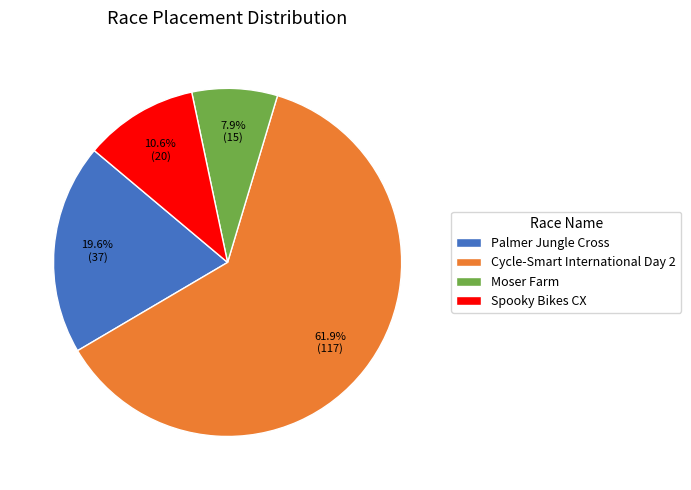

To the nearest percent, what is the difference between the Moser Farm and Spooky Bikes CX slice percentages?

3%